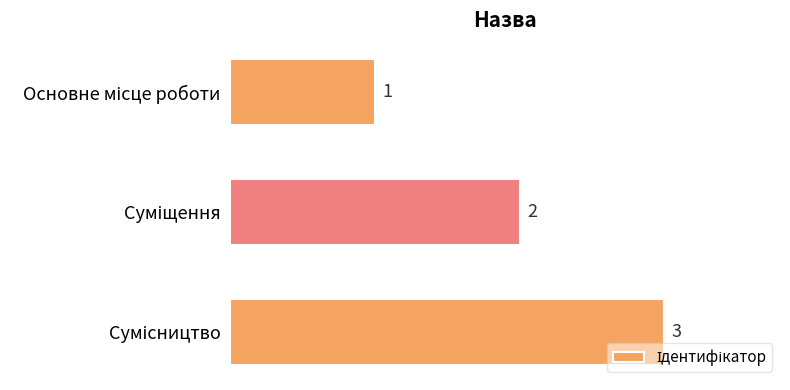

What is the average value?

2